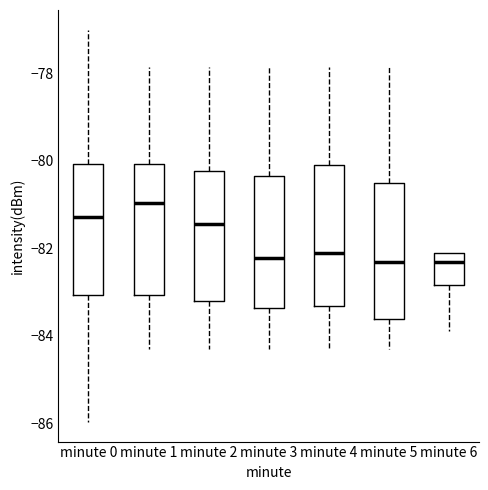

Where does the median line of the box for minute 6 sit on the y-axis? The values are not printed on the chart, so give them approximately, as read against the axis.

-82.4